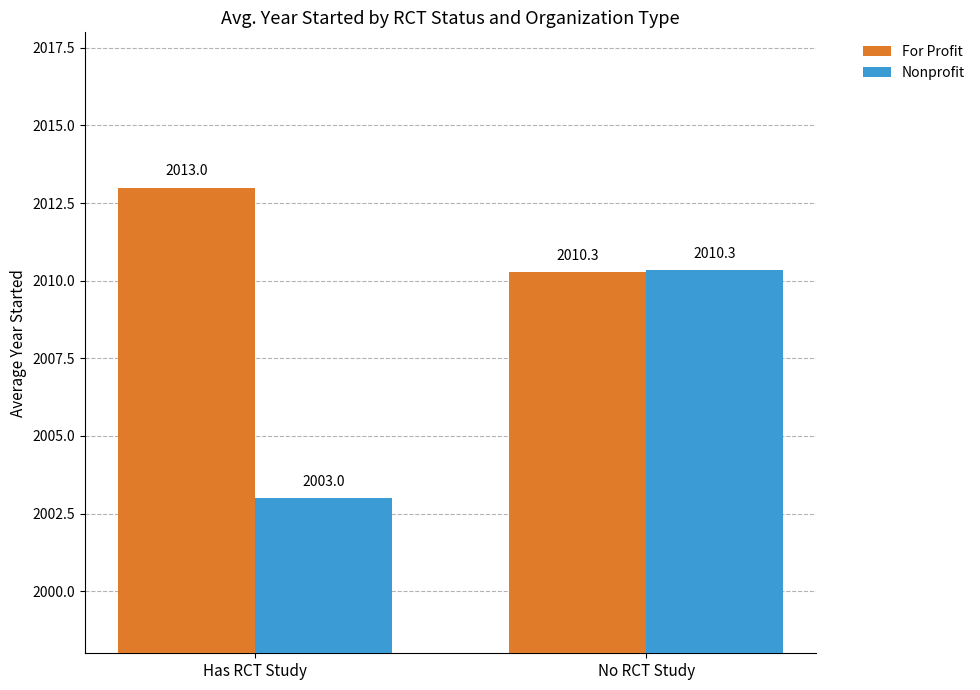

Which series has the largest range (max minus min)?

Nonprofit